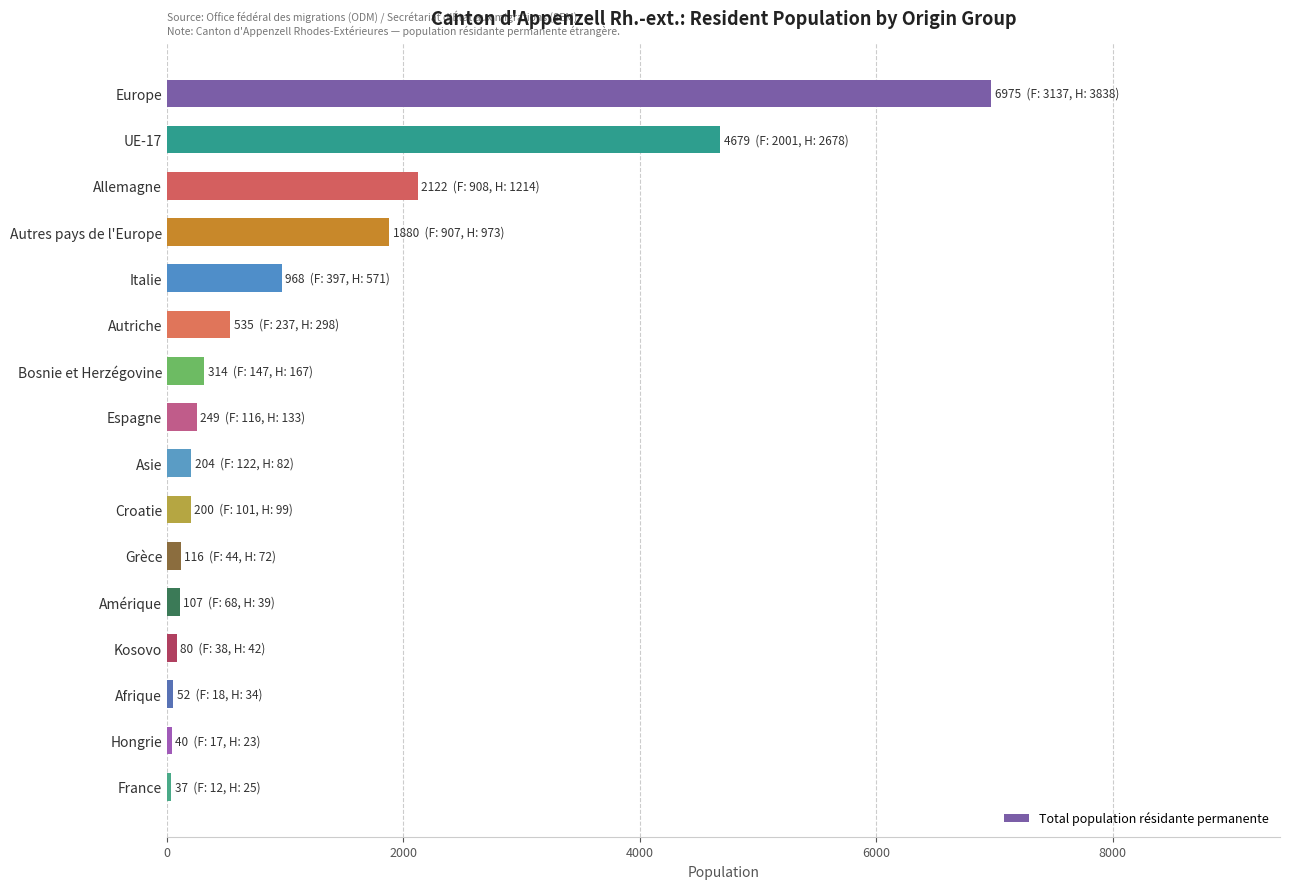

What is the difference between the second highest and second lowest values?

4639